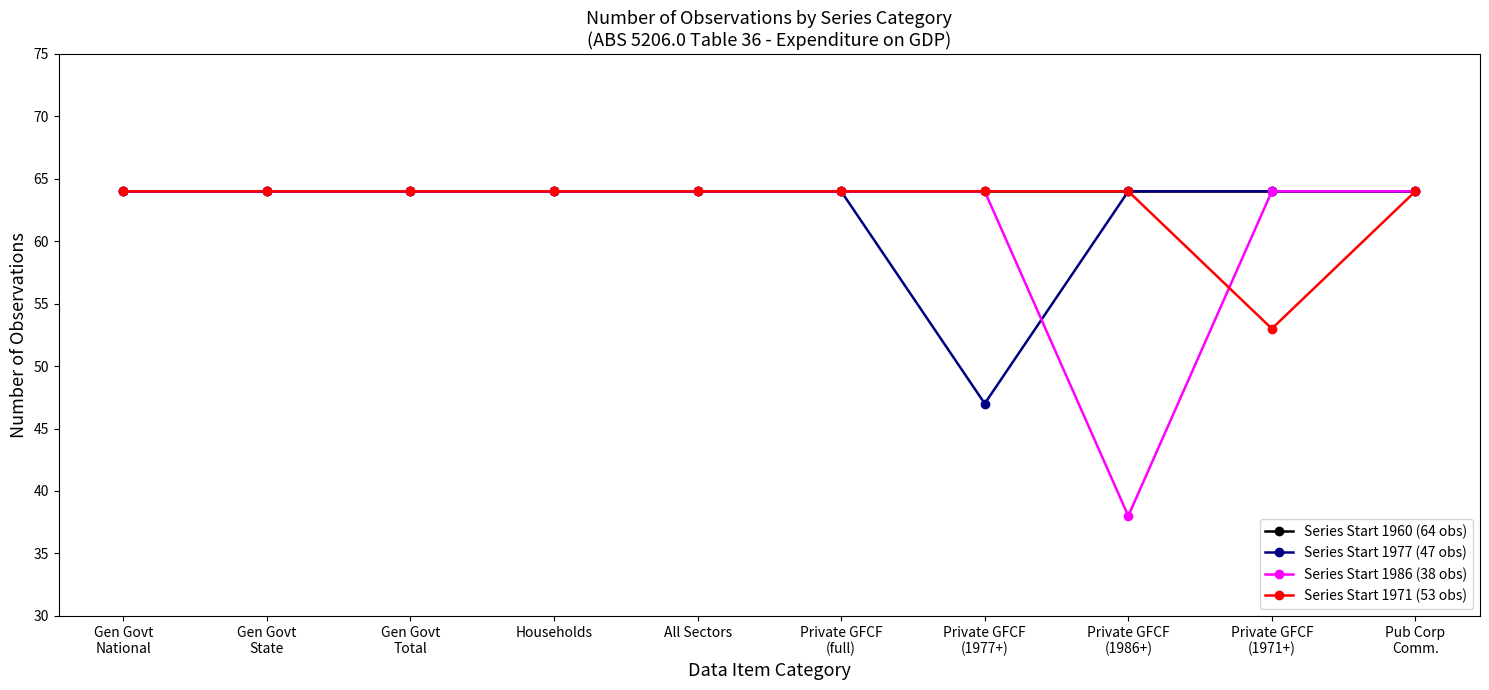

Count the number of data series in this chart.

4